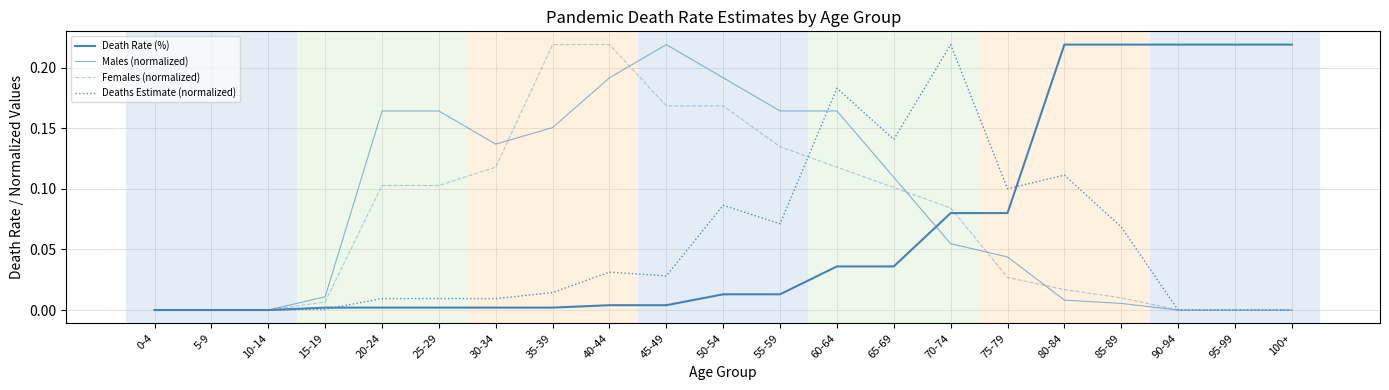

Which series has the largest total across all categories?

Males (normalized)